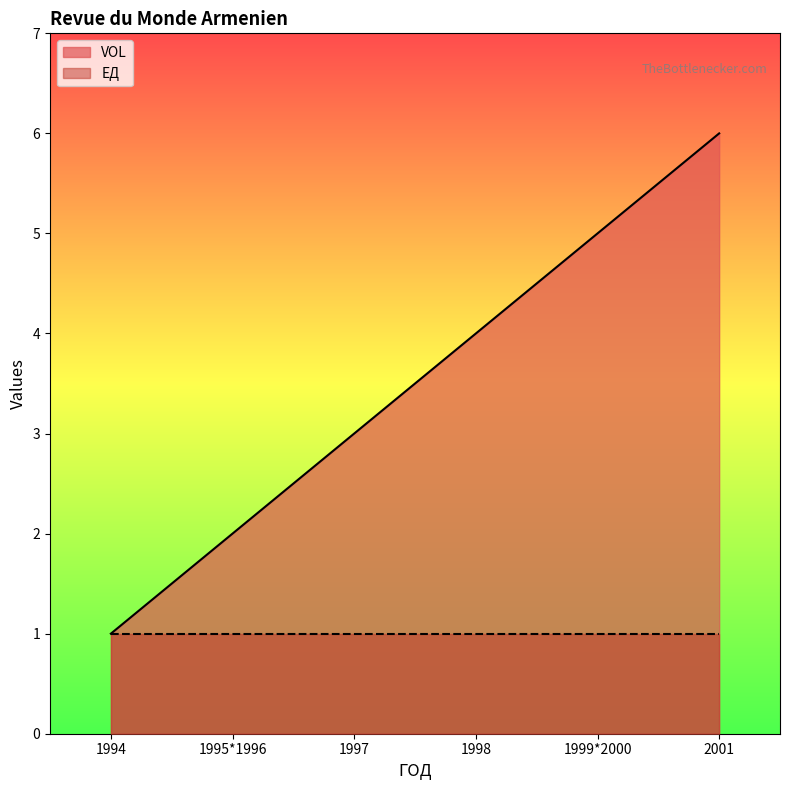

Is it true that the value at 1995*1996 is 2?

True